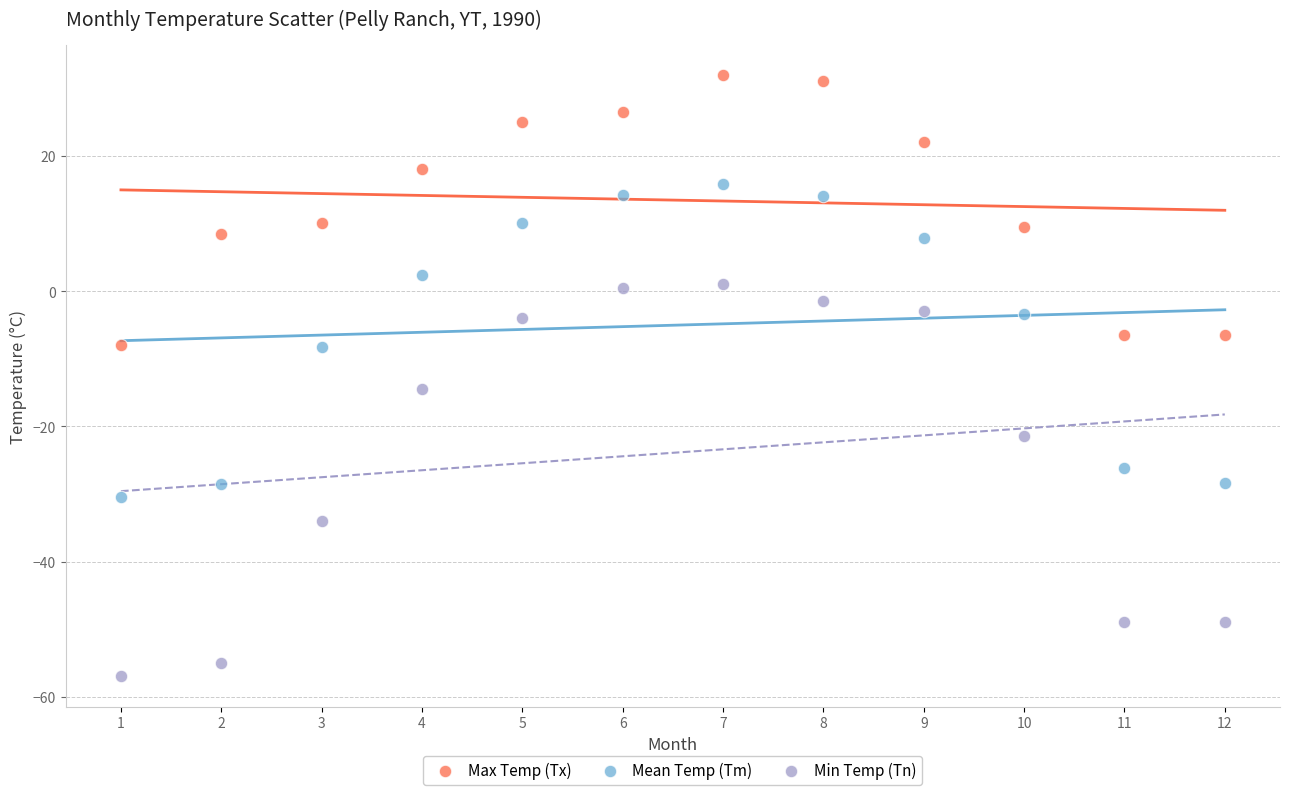

Across all series, what Y value is closest to -12?

-14.5